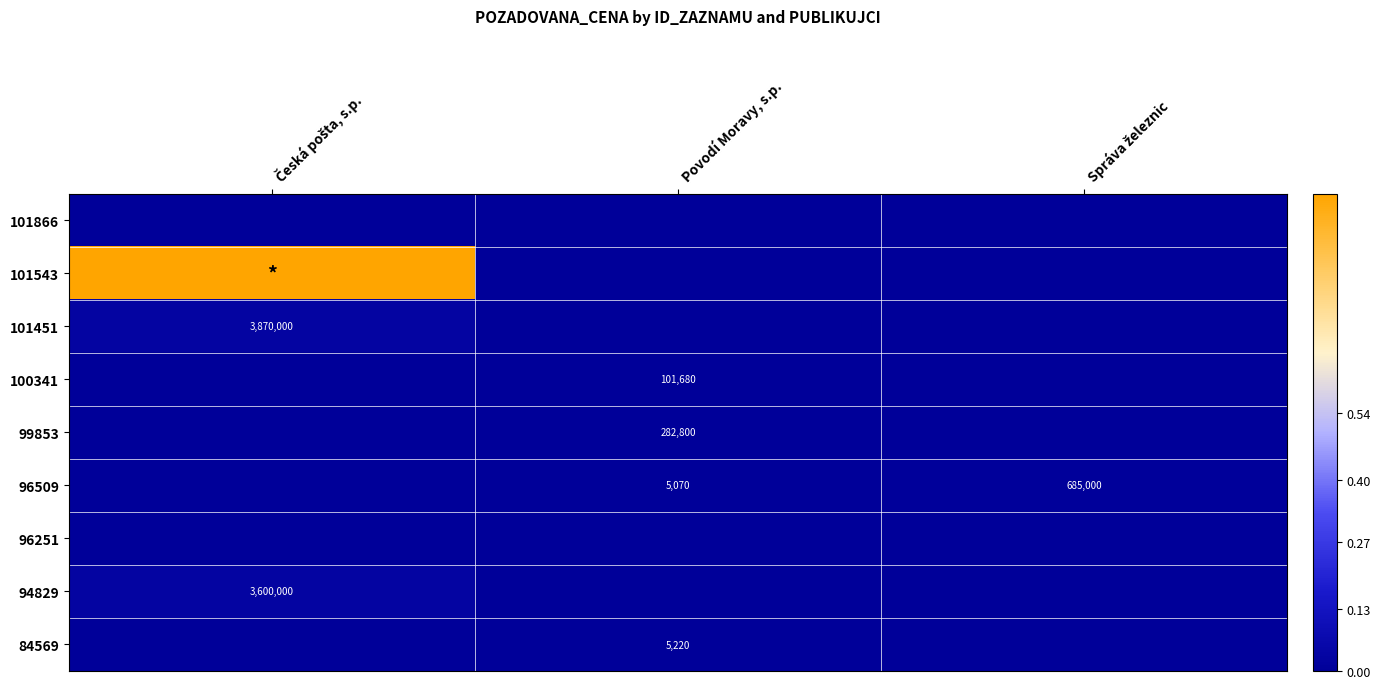

Is it true that 100341 equals 35460 at Povodí Moravy, s.p.?

False